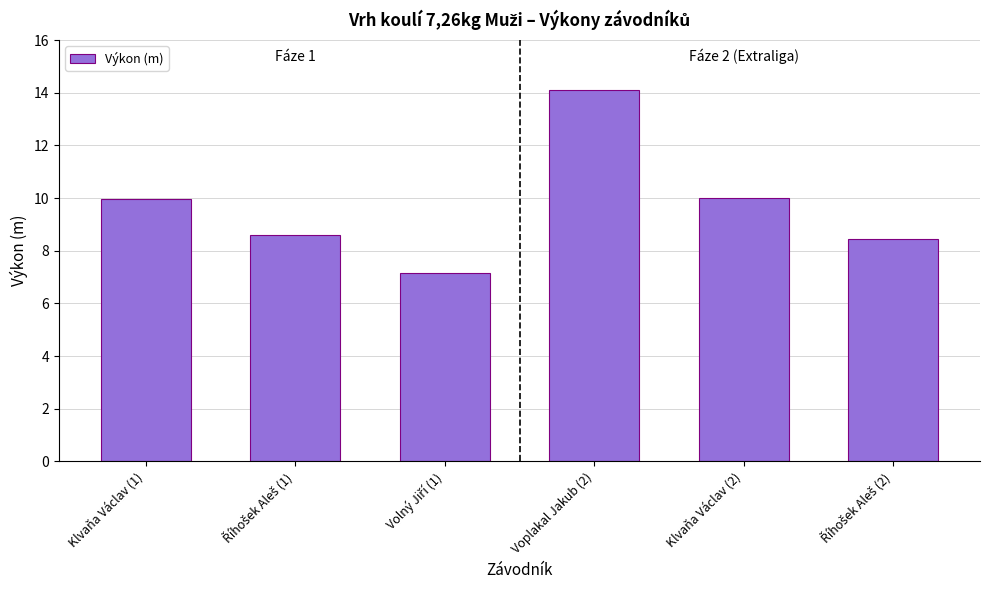

Between Voplakal Jakub (2) and Klvaňa Václav (2), which is larger?

Voplakal Jakub (2)